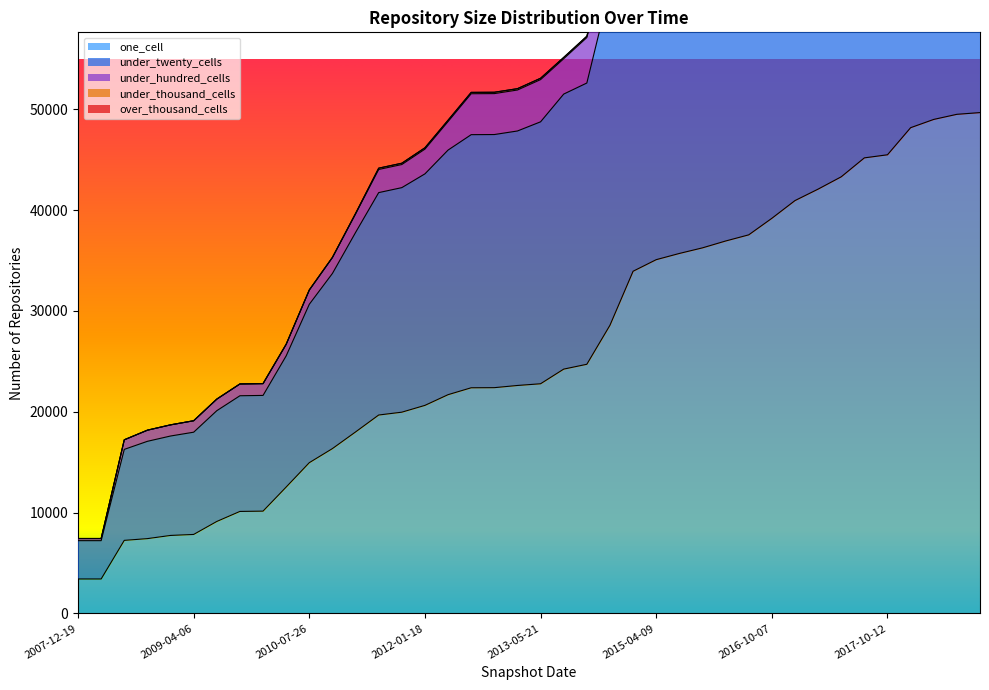

The one_cell series shows 33376 at 2012-10-31. True or false?

False